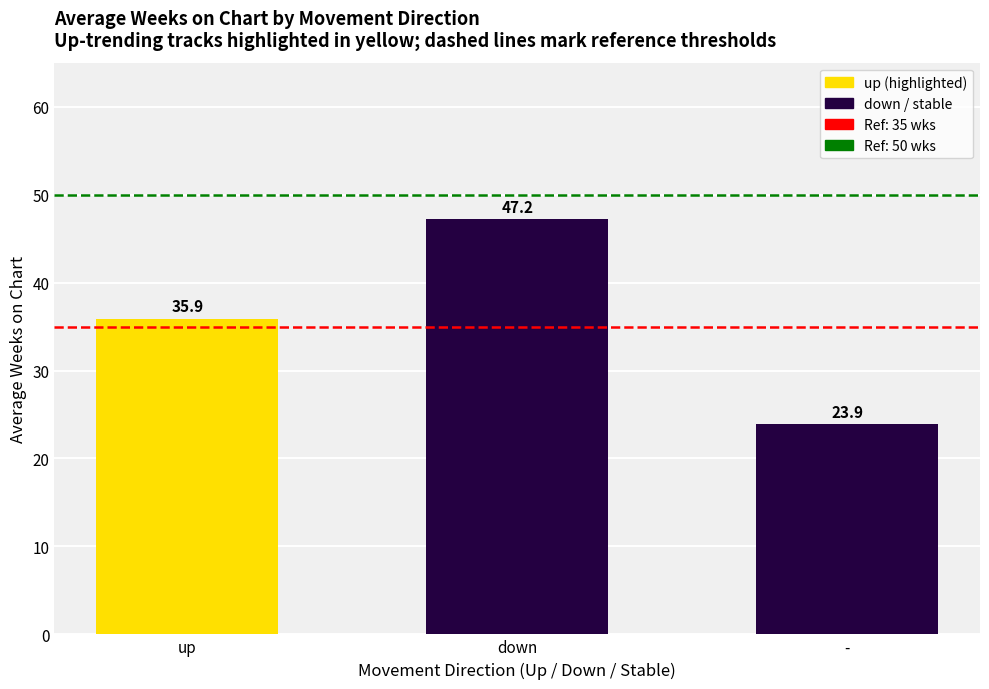

Read the value at down.

47.2